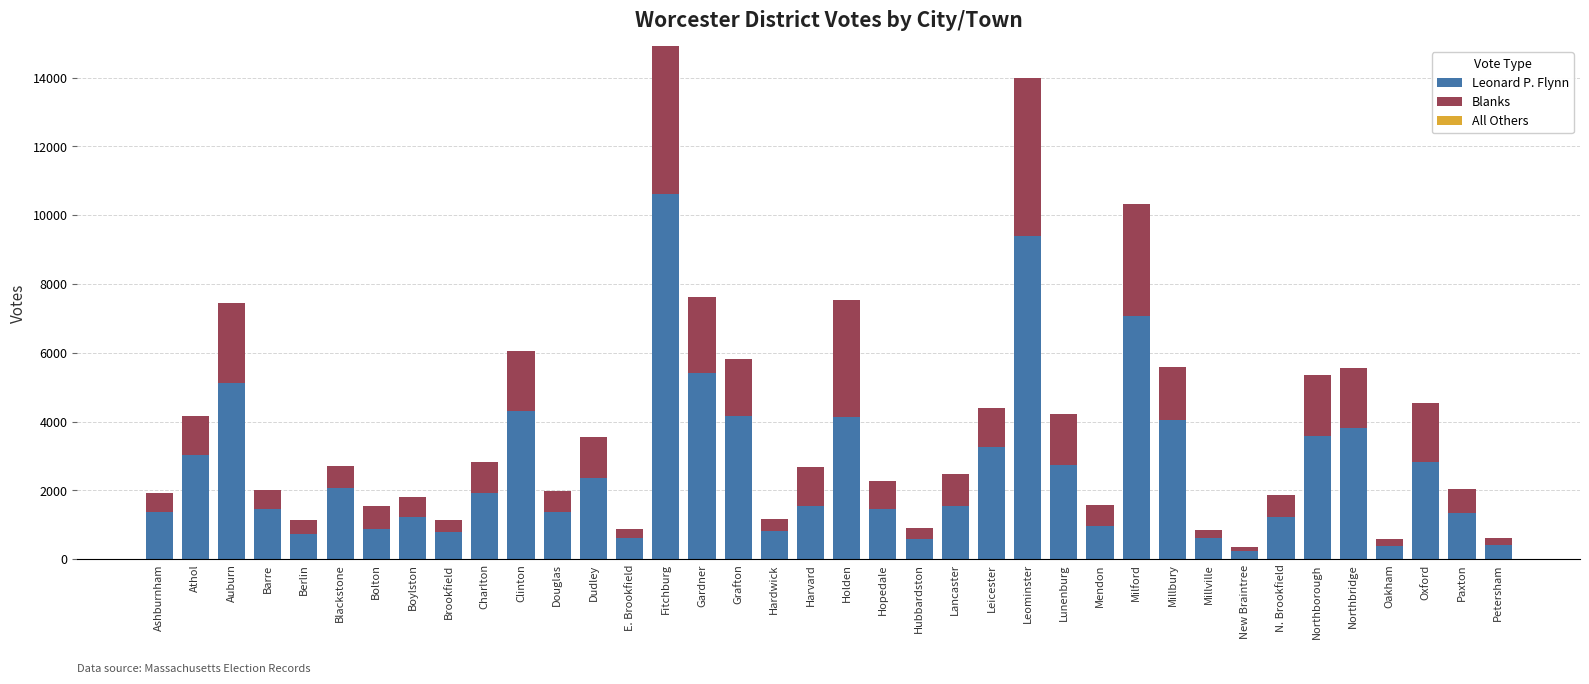

What is the maximum value for Leonard P. Flynn?

10605